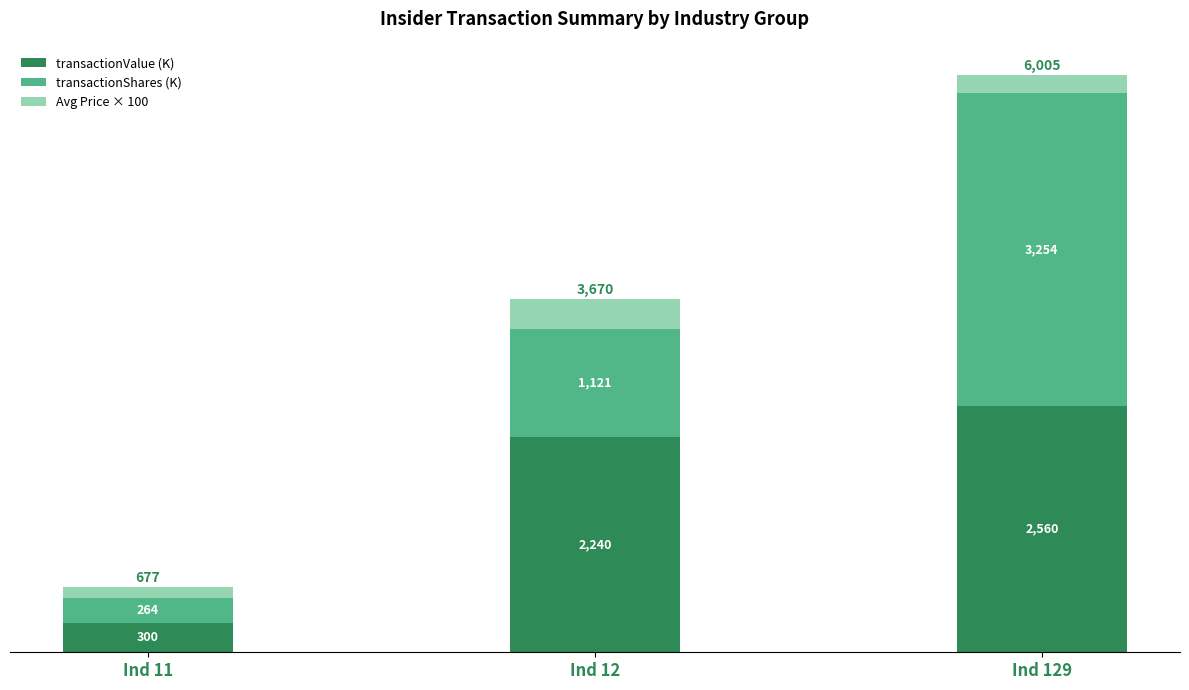

Are the bars grouped side by side (vs. stacked)?

No